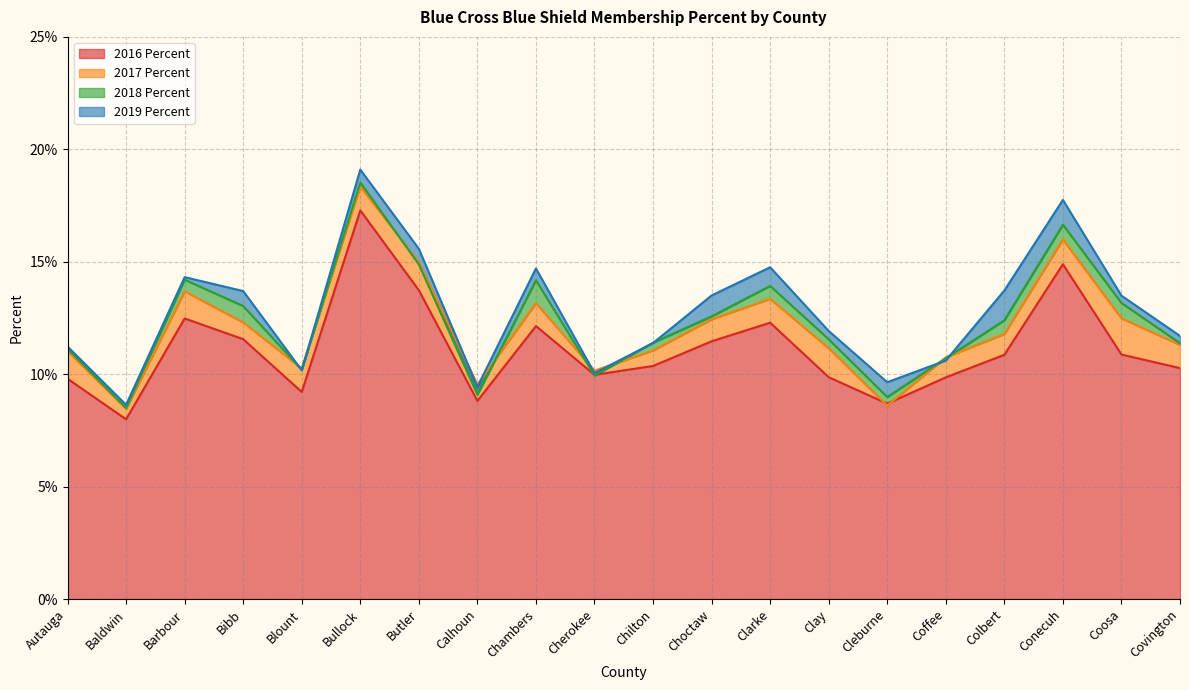

What position from the right is Autauga?

20